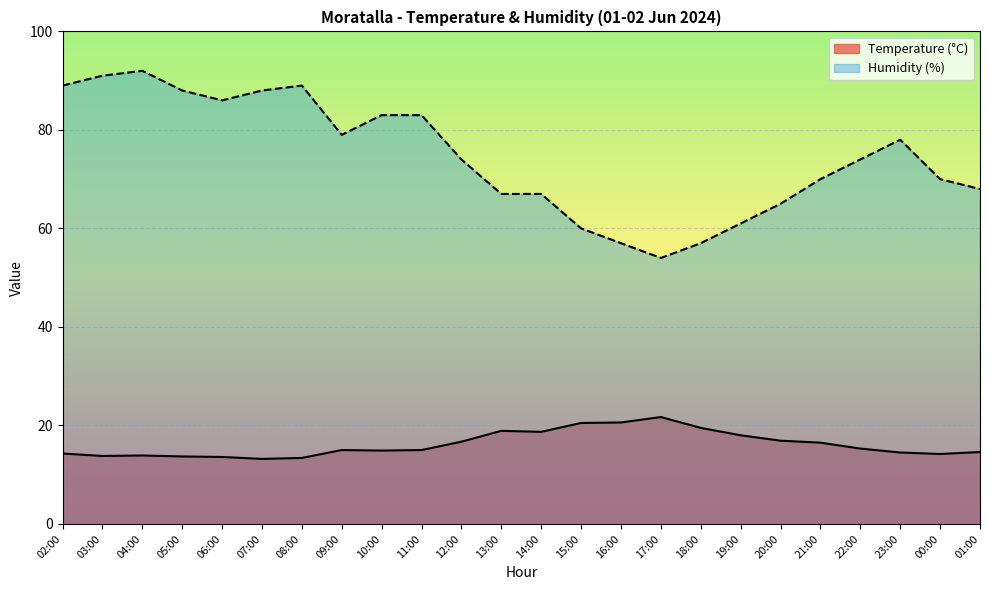

Which series has the largest range (max minus min)?

Humidity (%)